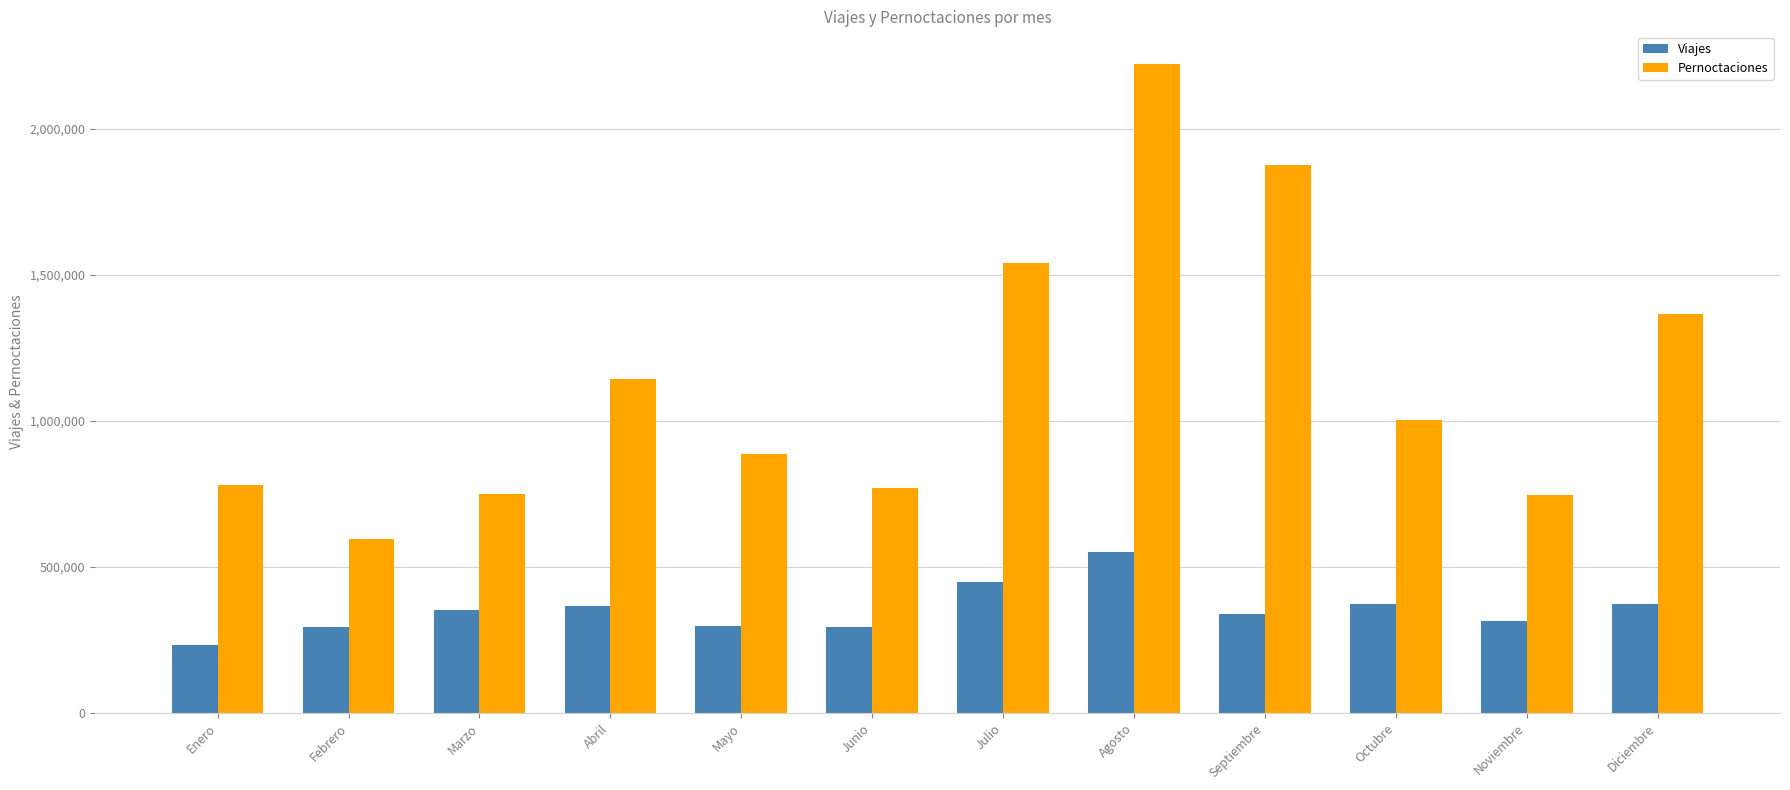

What is the highest value of the Pernoctaciones series?

2221591.8